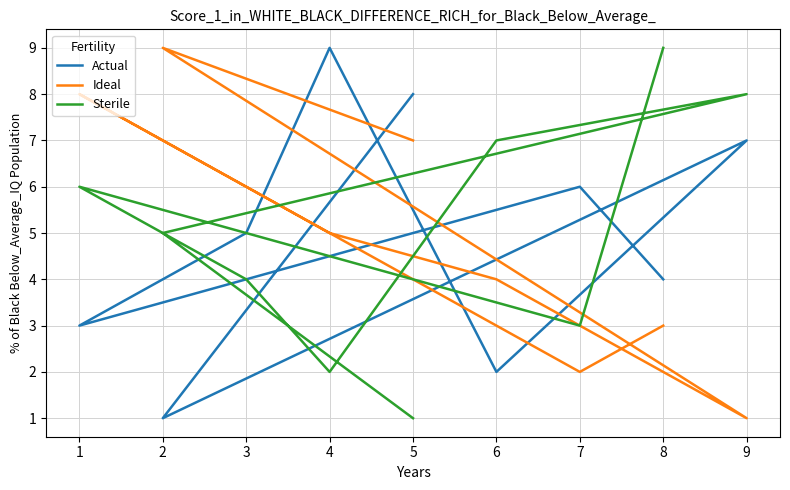

How many data points in Ideal are above 5?

4